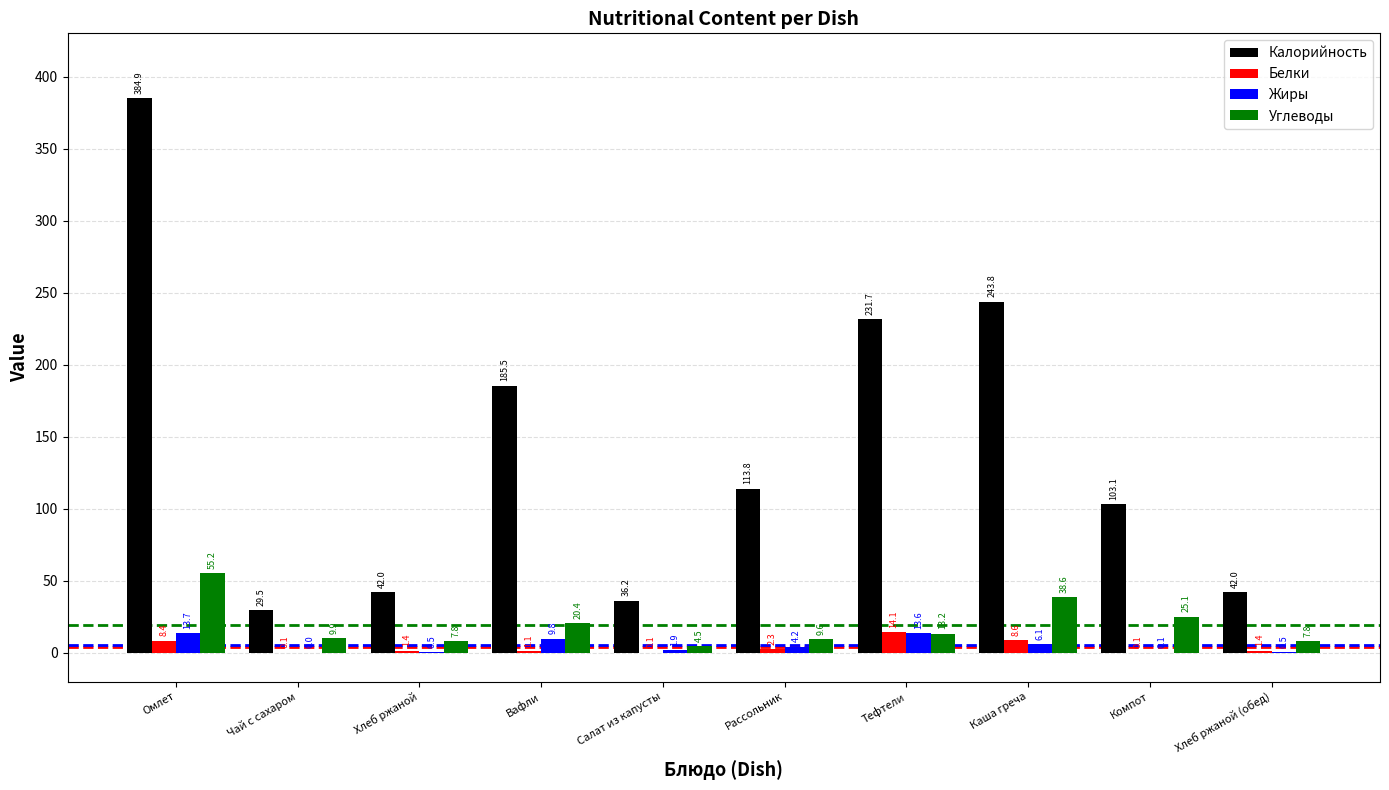

The value of Калорийность at Тефтели is 231.7. True or false?

True